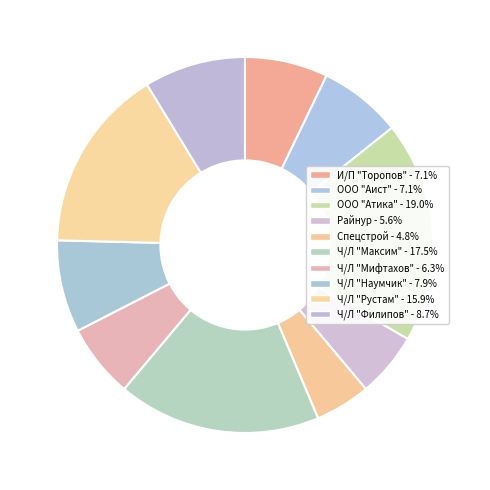

What is the ratio of the value at ООО "Аист" to the value at Ч/Л "Рустам"?

0.5